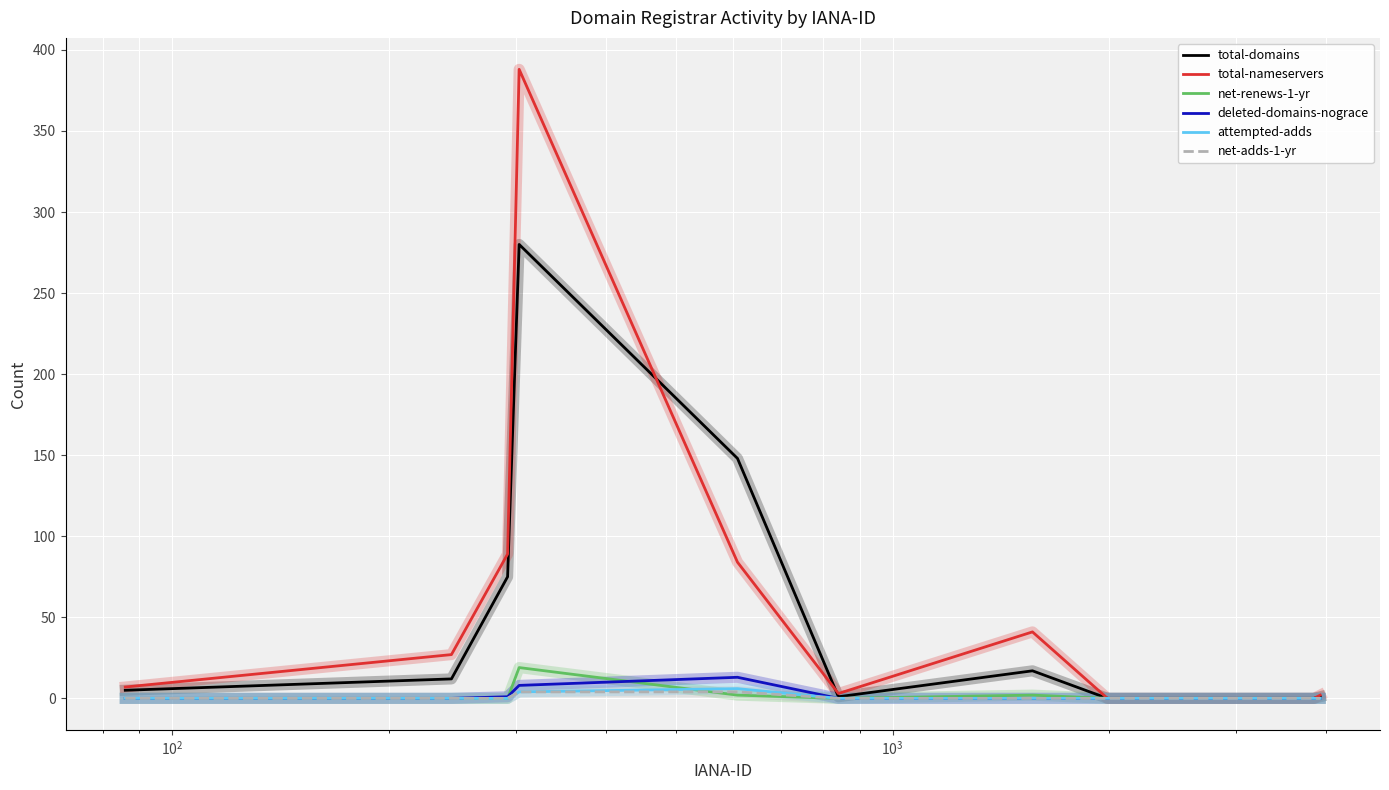

What is the maximum value shown in the chart?

388